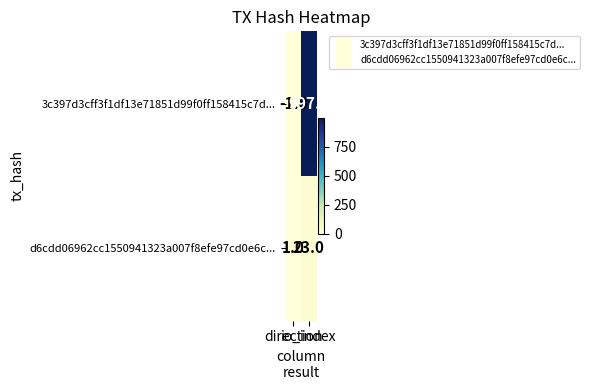

Which series has the largest total across all categories?

3c397d3cff3f1df13e71851d99f0ff158415c7d...